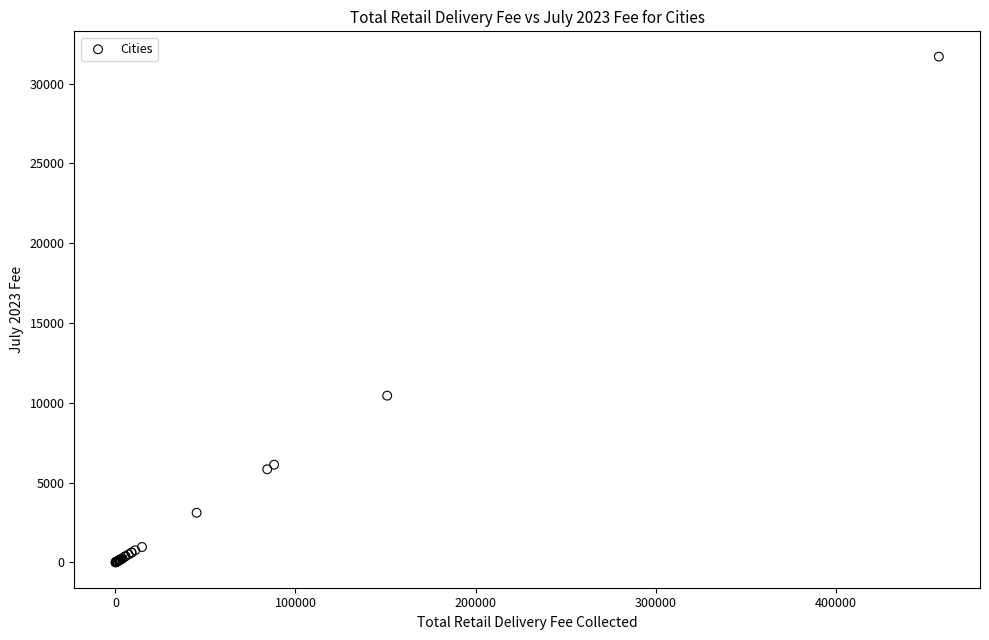

What Y value in the scatter plot is closest to 15847?

10452.0